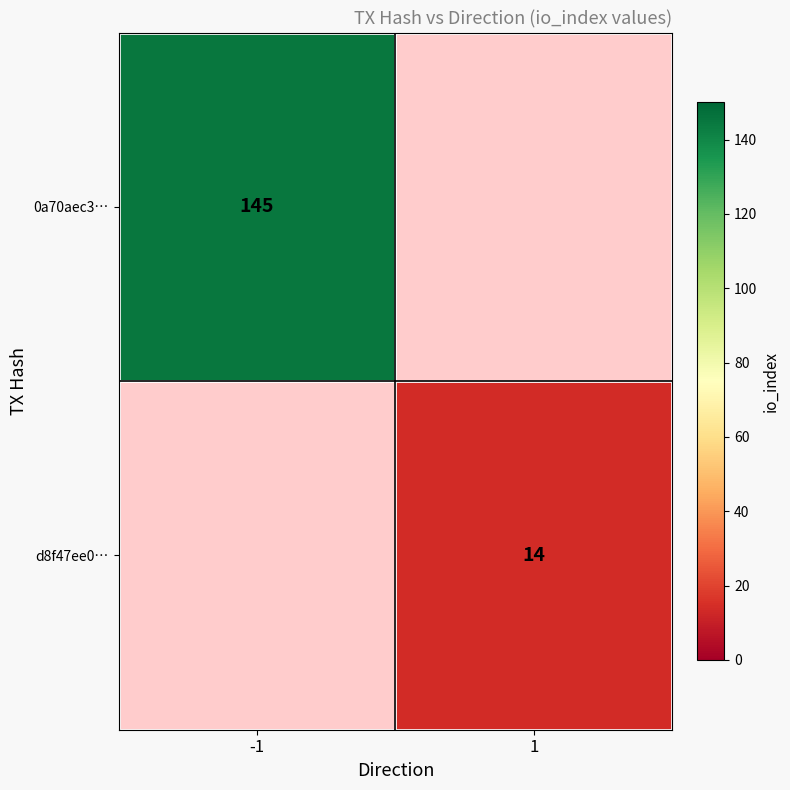

The value of d8f47ee0… at 1 is 24. True or false?

False